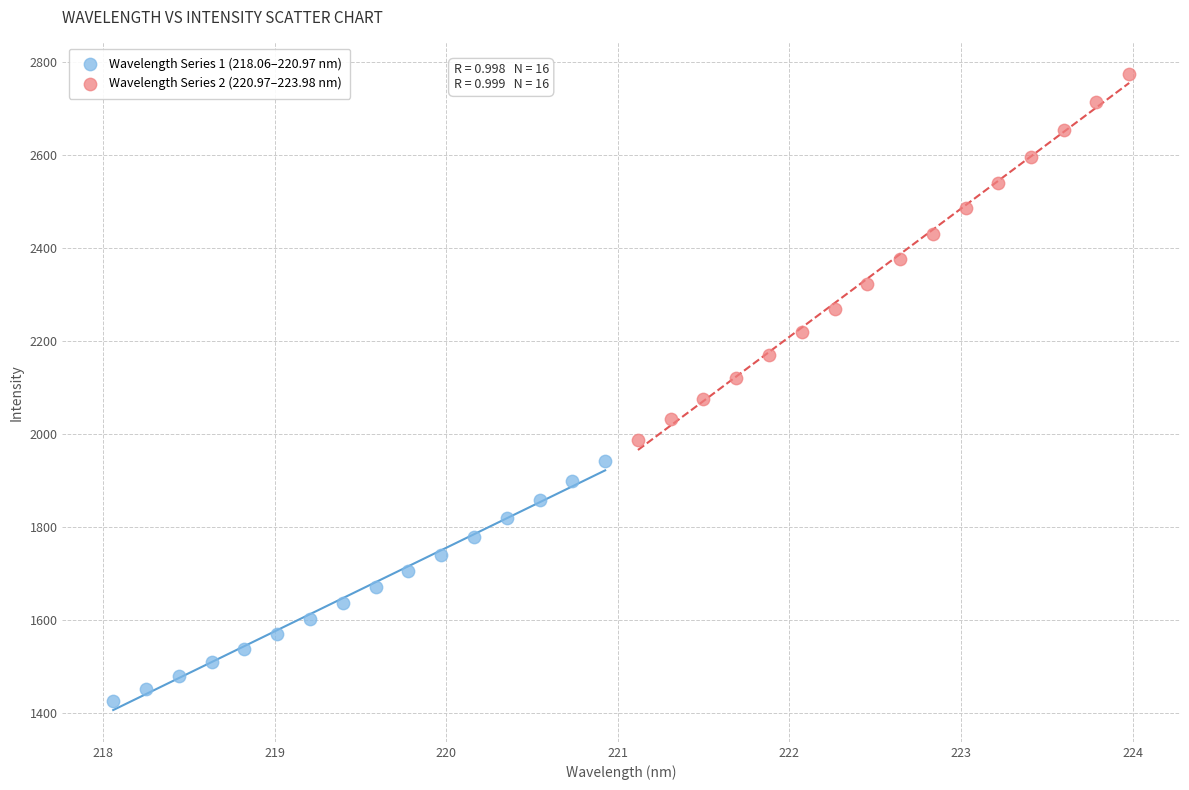

Which series has the largest Y range (max minus min)?

Wavelength Series 2 (220.97–223.98 nm)